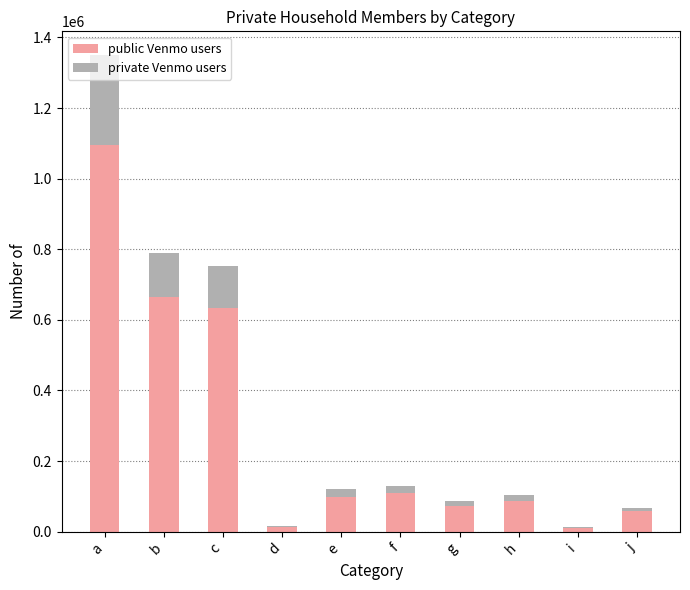

At which label does public Venmo users reach its peak?

a